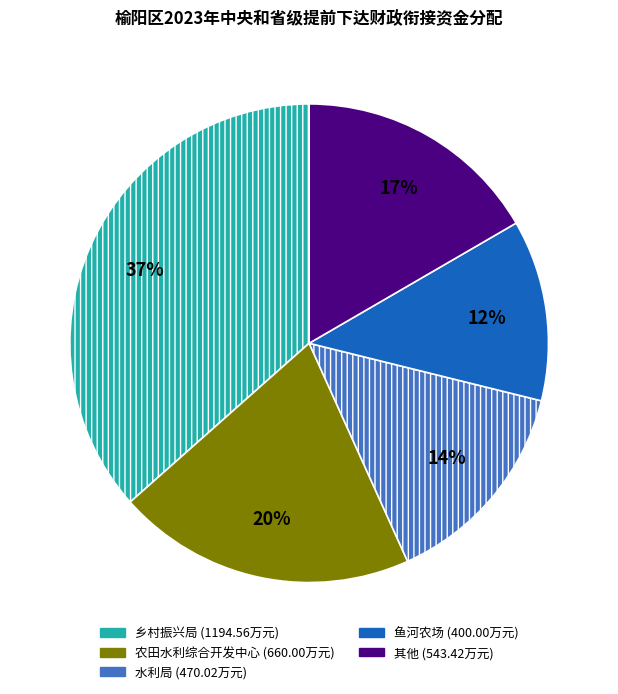

To the nearest percent, what is the average slice percentage?

20%